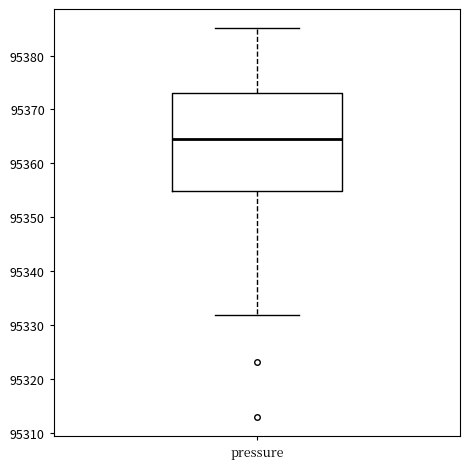

Transcribe this box plot: give where the median line is, the range the box spans, and where the two whiskers end, as read against the y-axis. The values are not printed on the chart, so give them approximately, as read against the axis.

median 95365, box 95355 to 95373, whiskers 95332 to 95385